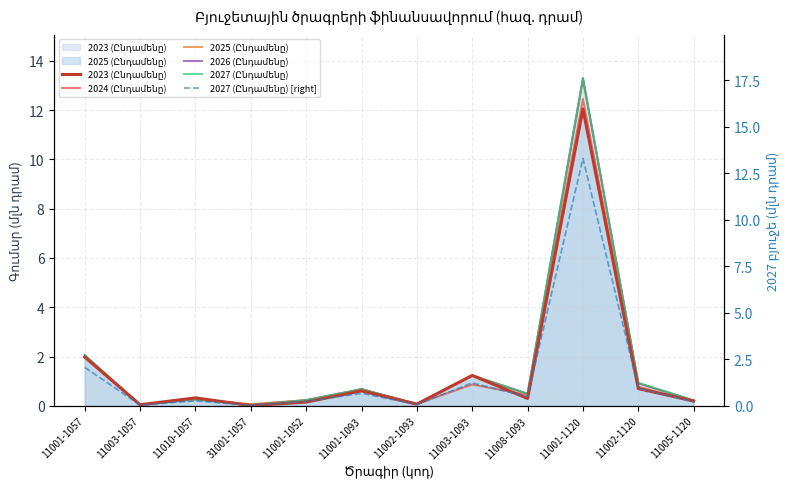

Between which two adjacent categories do 2023 (Ընդամենը) and 2026 (Ընդամենը) first intersect?

11001-1057 and 11003-1057